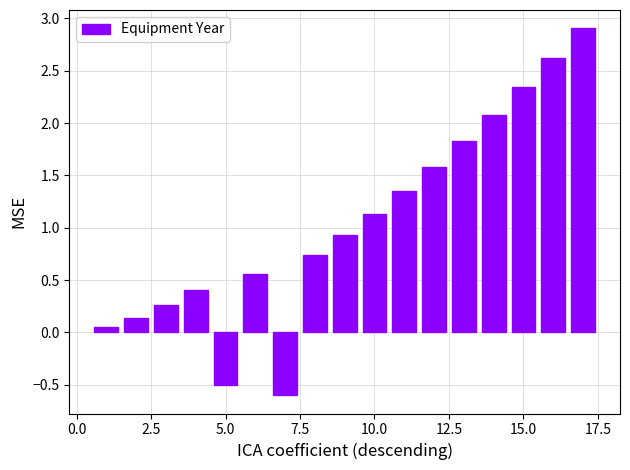

What is the difference between the second highest and second lowest values?

3.1